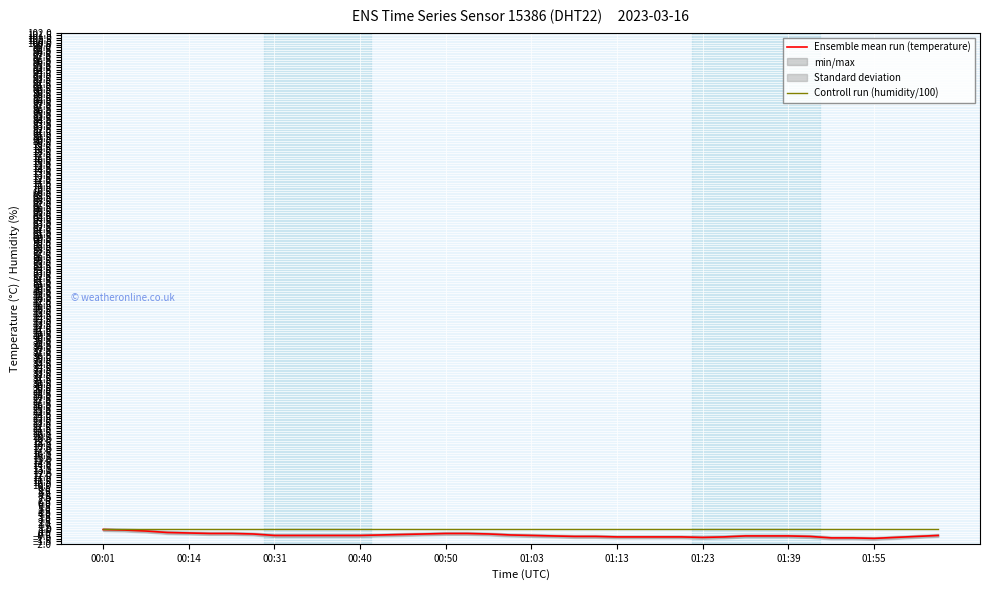

The Ensemble mean run (temperature) series shows 0.1 at 00:50. True or false?

True